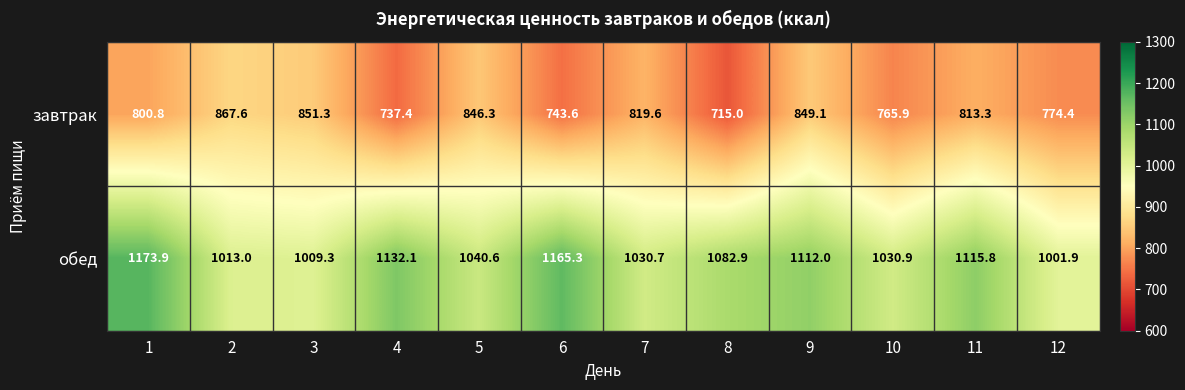

Read the обед value at 1.

1173.9